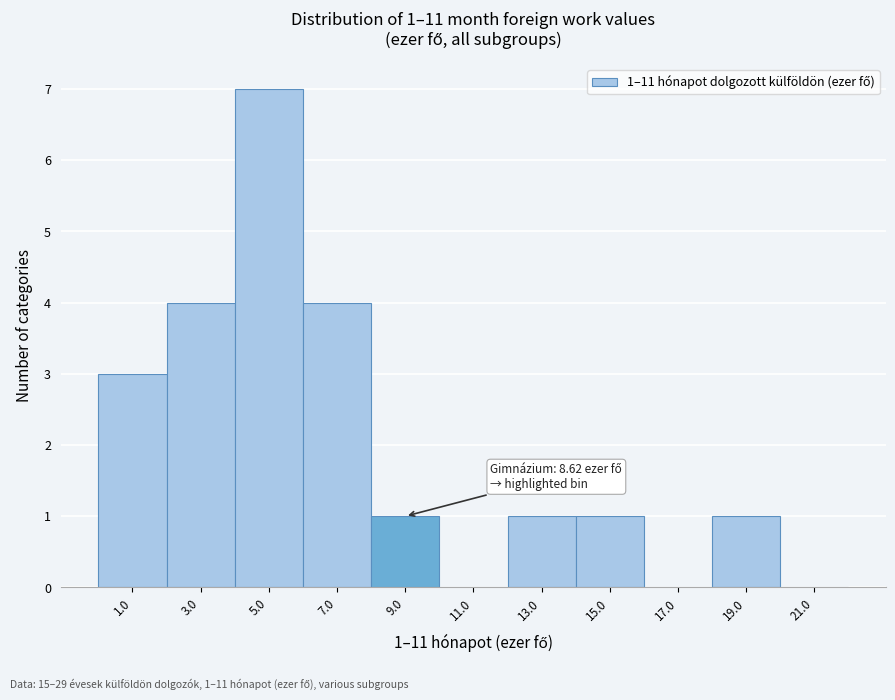

Over which range of the x-axis is the bar tallest?

4 to 6